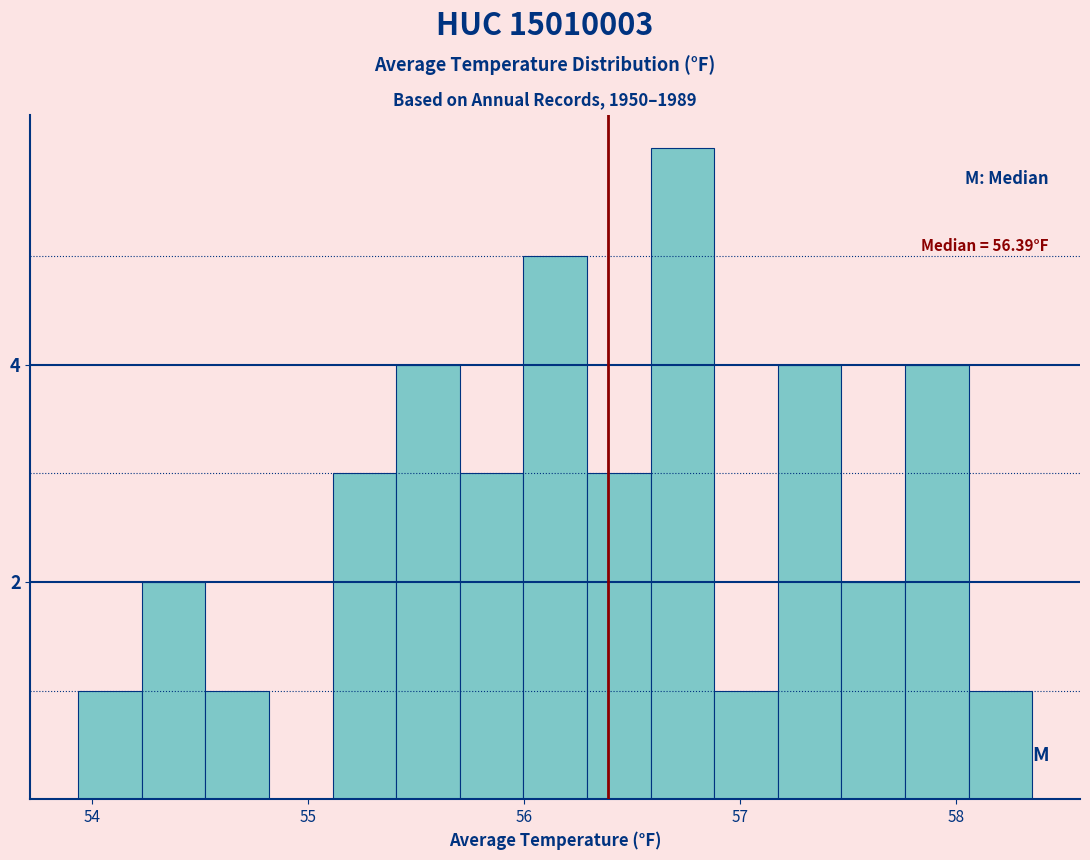

Around what value on the x-axis is the tallest bar? Give the approximate position of its centre, as read against the axis.

56.7